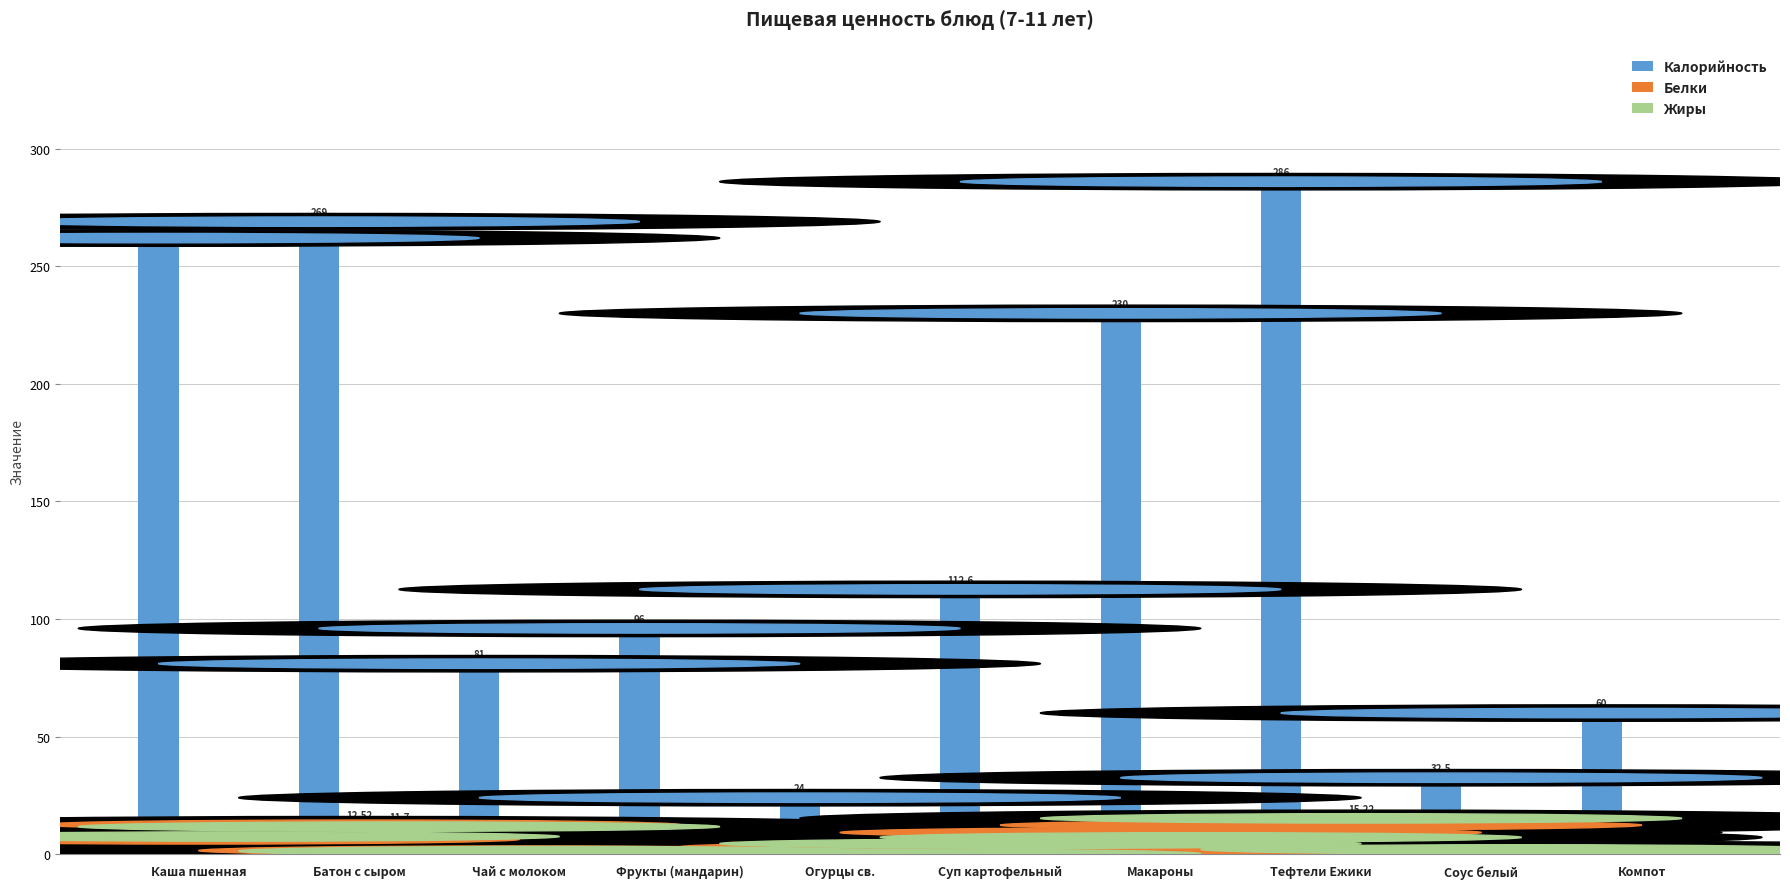

What is the sum of the Жиры values at Батон с сыром and Суп картофельный?

16.2